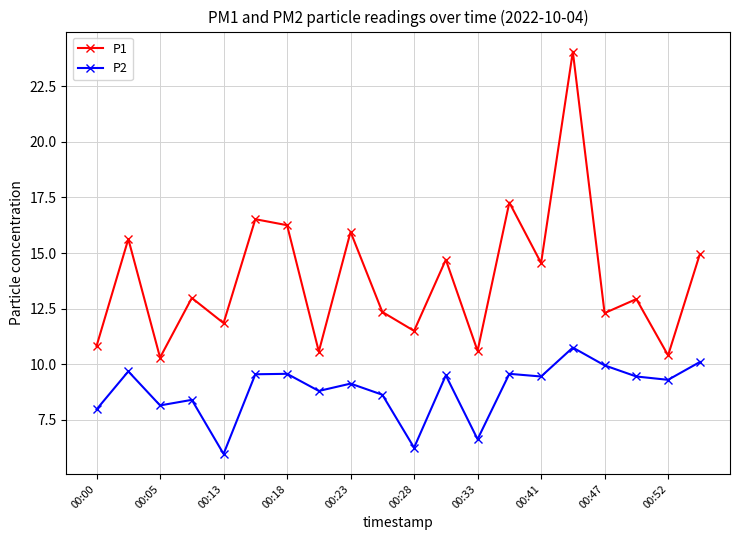

Which series has the largest range (max minus min)?

P1